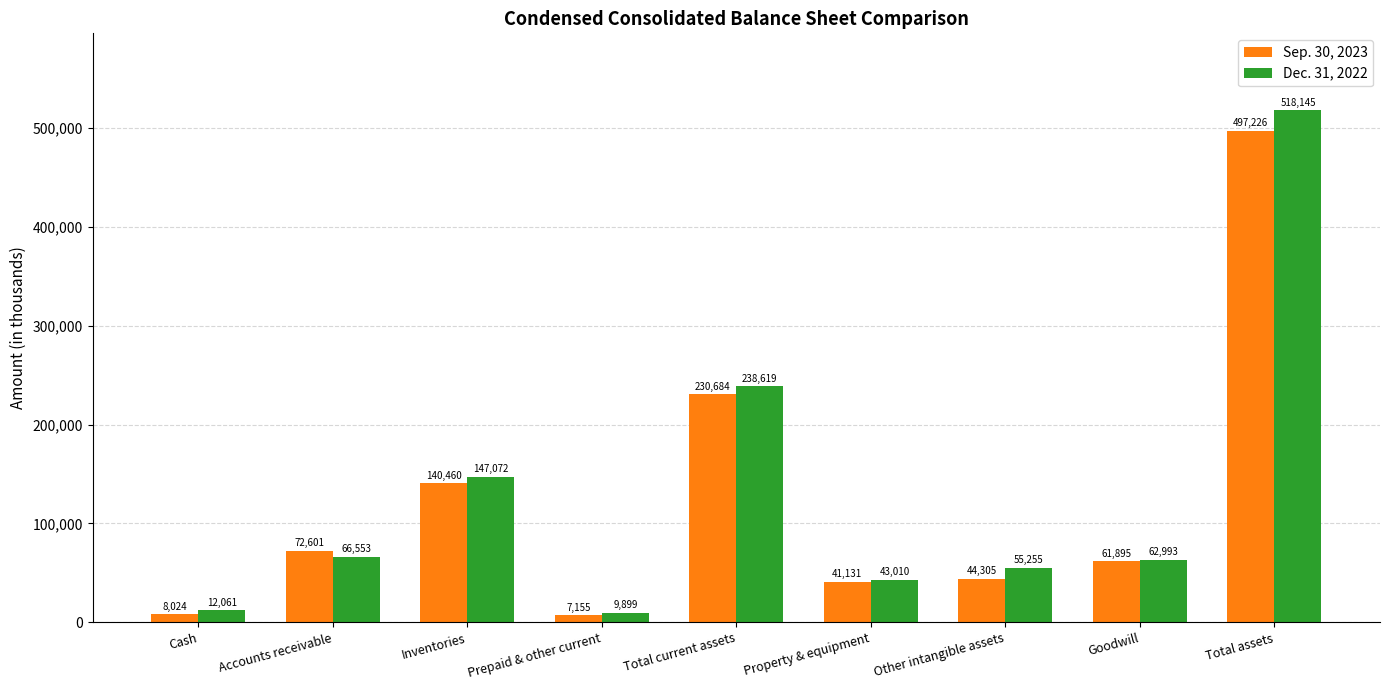

What is the difference between the Sep. 30, 2023 values at Accounts receivable and Total assets?

424625